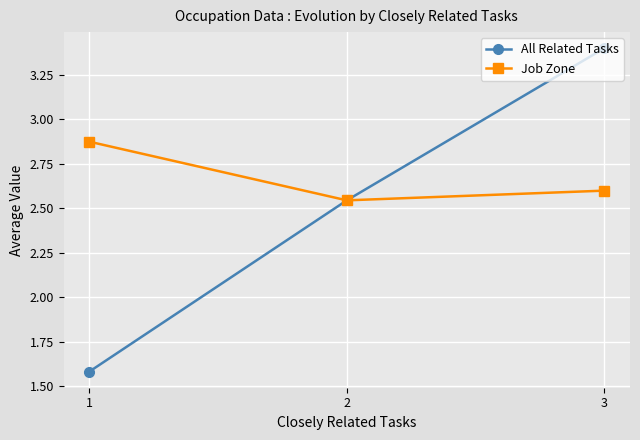

Which series changed the most between 1 and 3?

All Related Tasks